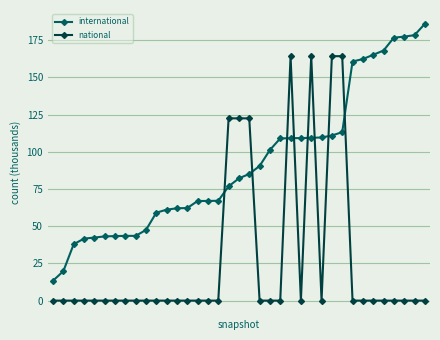

What is the value of the international point at the 13th from the left?

62.0